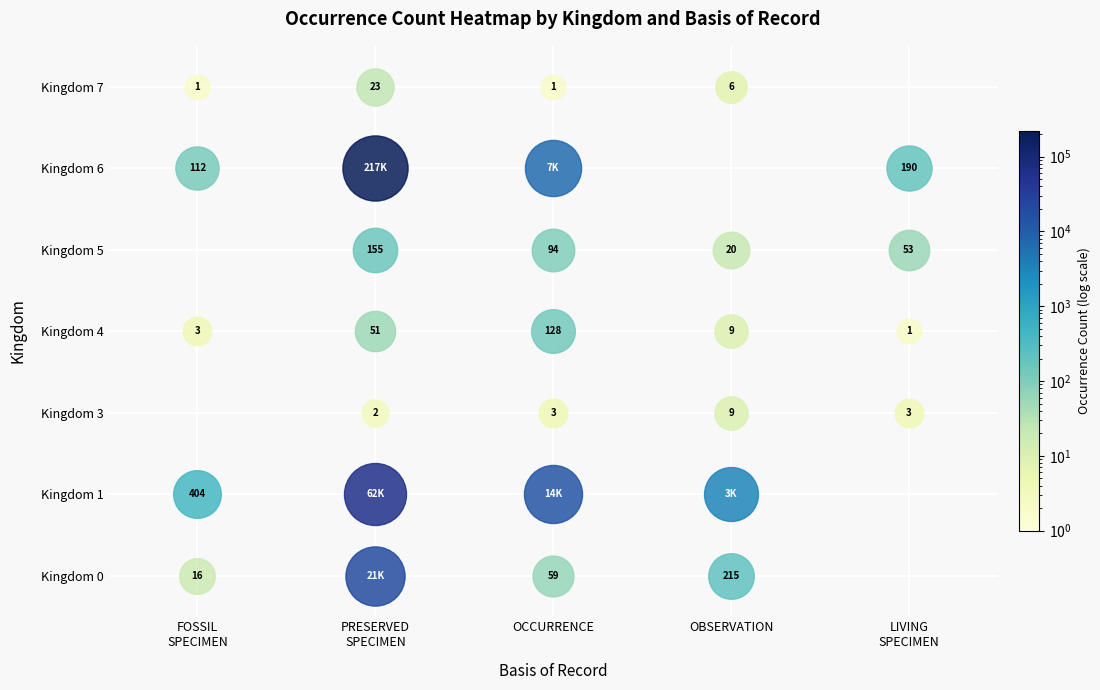

Reading left to right, what are all the values shown in this chart?

0: FOSSIL_SPECIMEN=16	PRESERVED_SPECIMEN=20546	OCCURRENCE=59	OBSERVATION=215	LIVING_SPECIMEN=0
1: FOSSIL_SPECIMEN=404	PRESERVED_SPECIMEN=61808	OCCURRENCE=13675	OBSERVATION=3111	LIVING_SPECIMEN=0
3: FOSSIL_SPECIMEN=0	PRESERVED_SPECIMEN=2	OCCURRENCE=3	OBSERVATION=9	LIVING_SPECIMEN=3
4: FOSSIL_SPECIMEN=3	PRESERVED_SPECIMEN=51	OCCURRENCE=128	OBSERVATION=9	LIVING_SPECIMEN=1
5: FOSSIL_SPECIMEN=0	PRESERVED_SPECIMEN=155	OCCURRENCE=94	OBSERVATION=20	LIVING_SPECIMEN=53
6: FOSSIL_SPECIMEN=112	PRESERVED_SPECIMEN=217345	OCCURRENCE=6779	OBSERVATION=0	LIVING_SPECIMEN=190
7: FOSSIL_SPECIMEN=1	PRESERVED_SPECIMEN=23	OCCURRENCE=1	OBSERVATION=6	LIVING_SPECIMEN=0